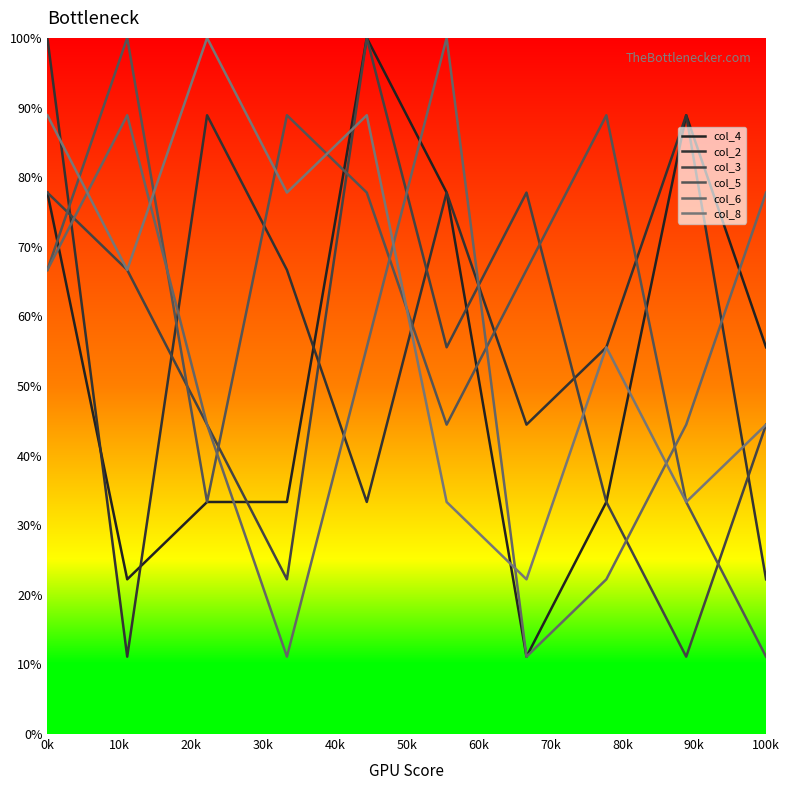

Is this an area chart (filled region under the line)?

No